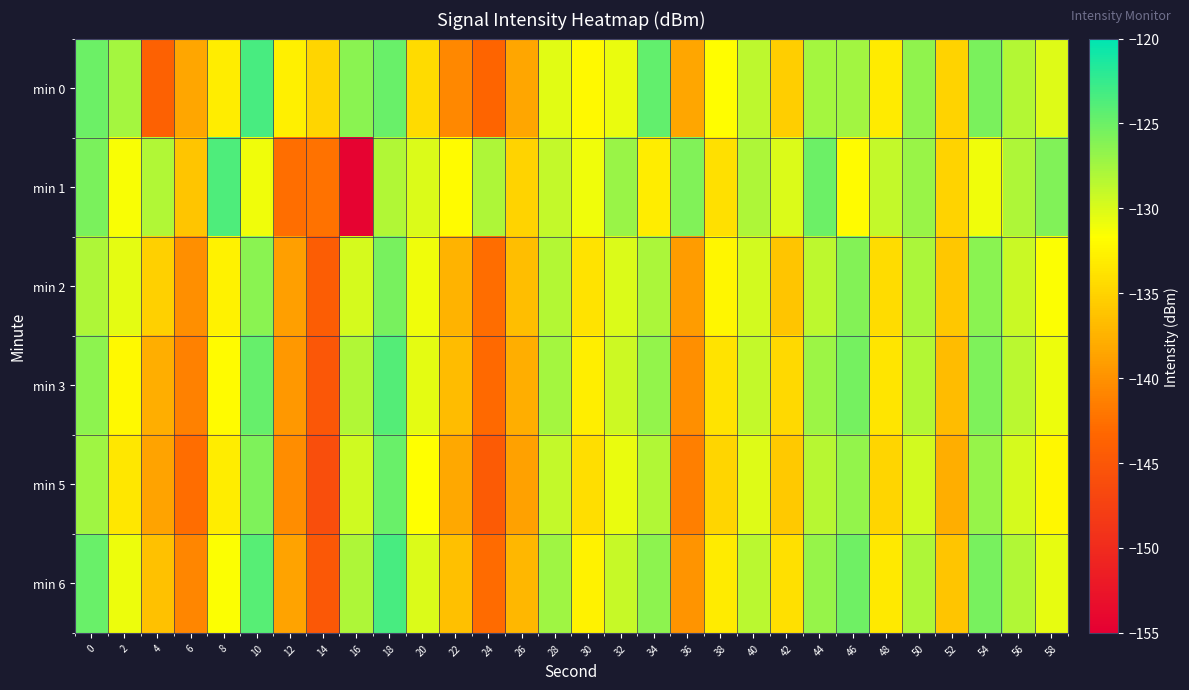

Rank the series by their maximum value, from lowest to highest.

min 2, min 5, min 3, min 1, min 6, min 0